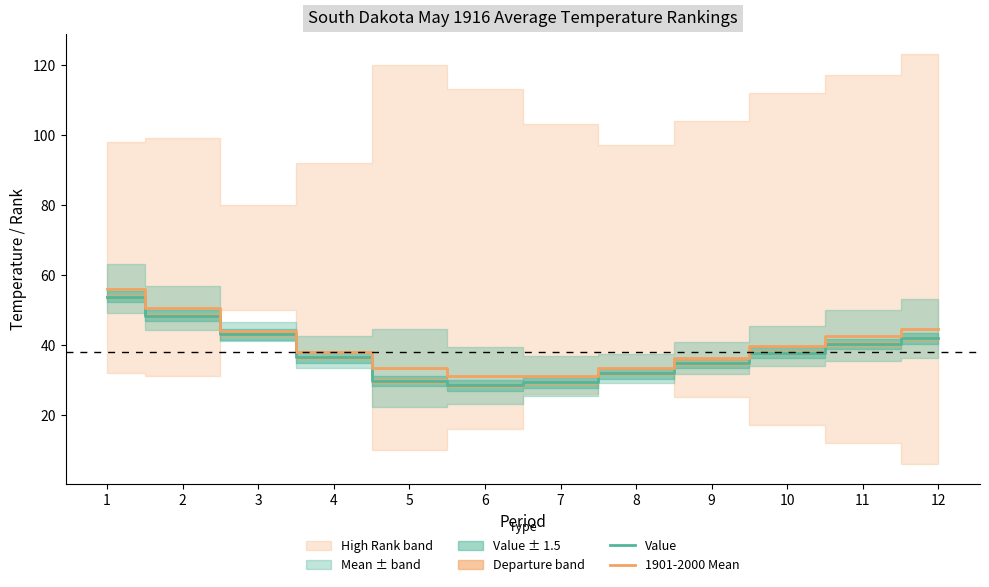

What is the difference between the second highest and second lowest values in the 1901-2000 Mean series?

19.3